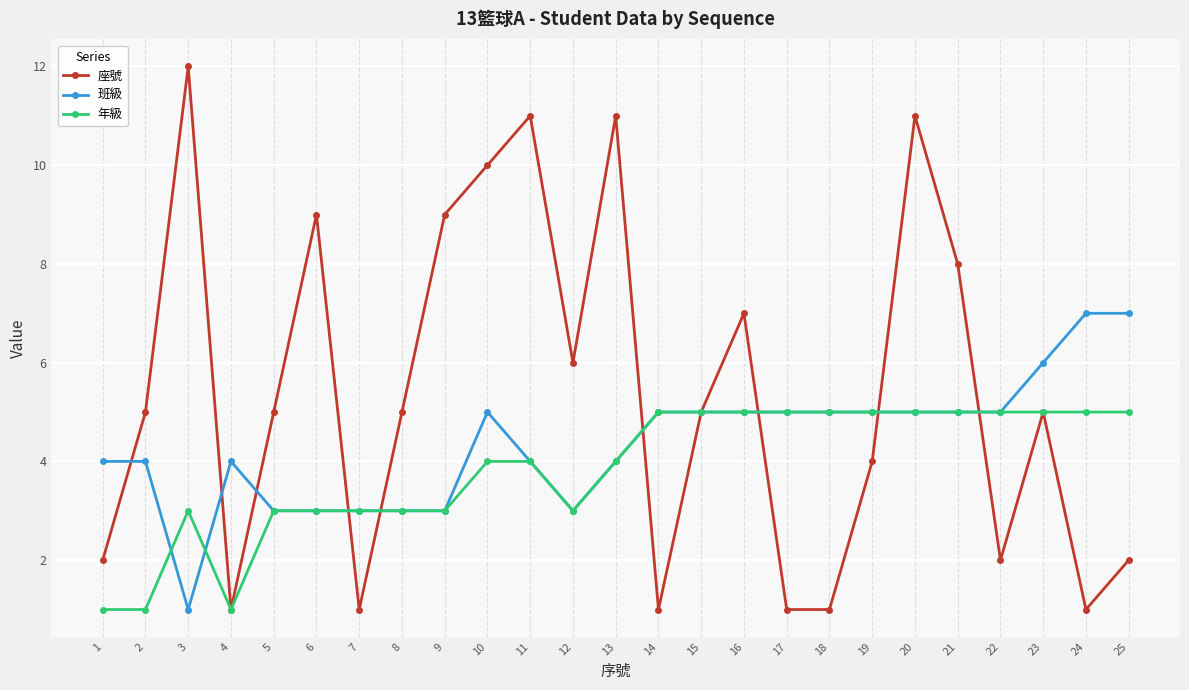

How many data points does each series have?

25